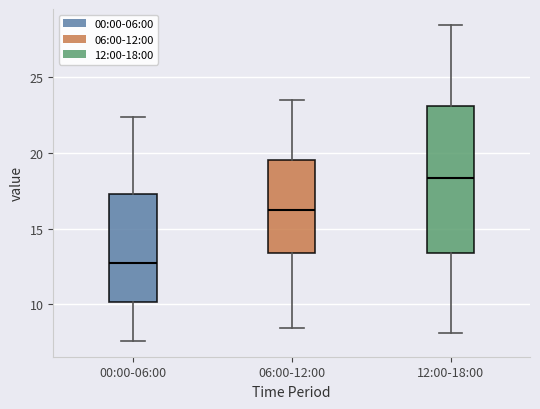

Reading left to right, read every box against the y-axis: the position of its median line, the range the box covers, and the ends of its whiskers. The values are not printed on the chart, so give them approximately, as read against the axis.

00:00-06:00: median 13.0, box 10.0 to 17.5, whiskers 7.5 to 22.5
06:00-12:00: median 16.0, box 13.5 to 19.5, whiskers 8.5 to 23.5
12:00-18:00: median 18.5, box 13.5 to 23.0, whiskers 8.0 to 28.5